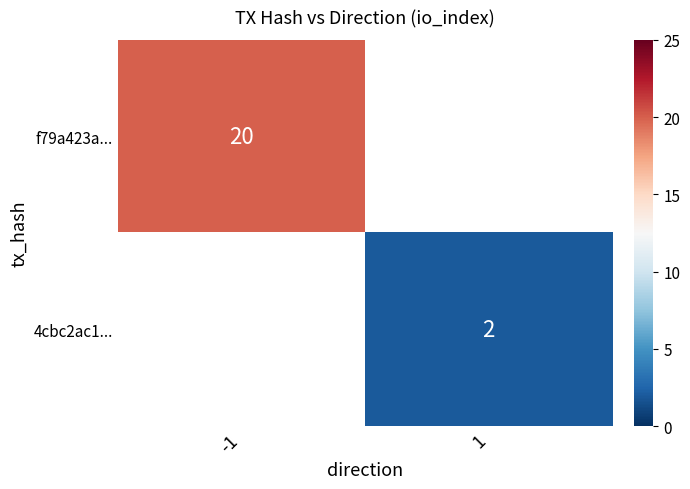

The 4cbc2ac1... series shows 1 at 1. True or false?

False